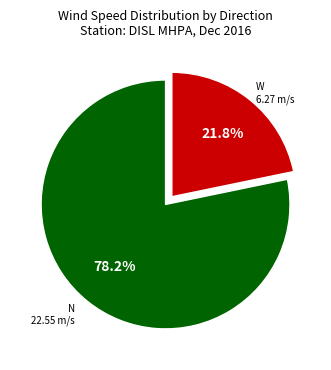

Is there any slice that represents more than half of the pie?

Yes